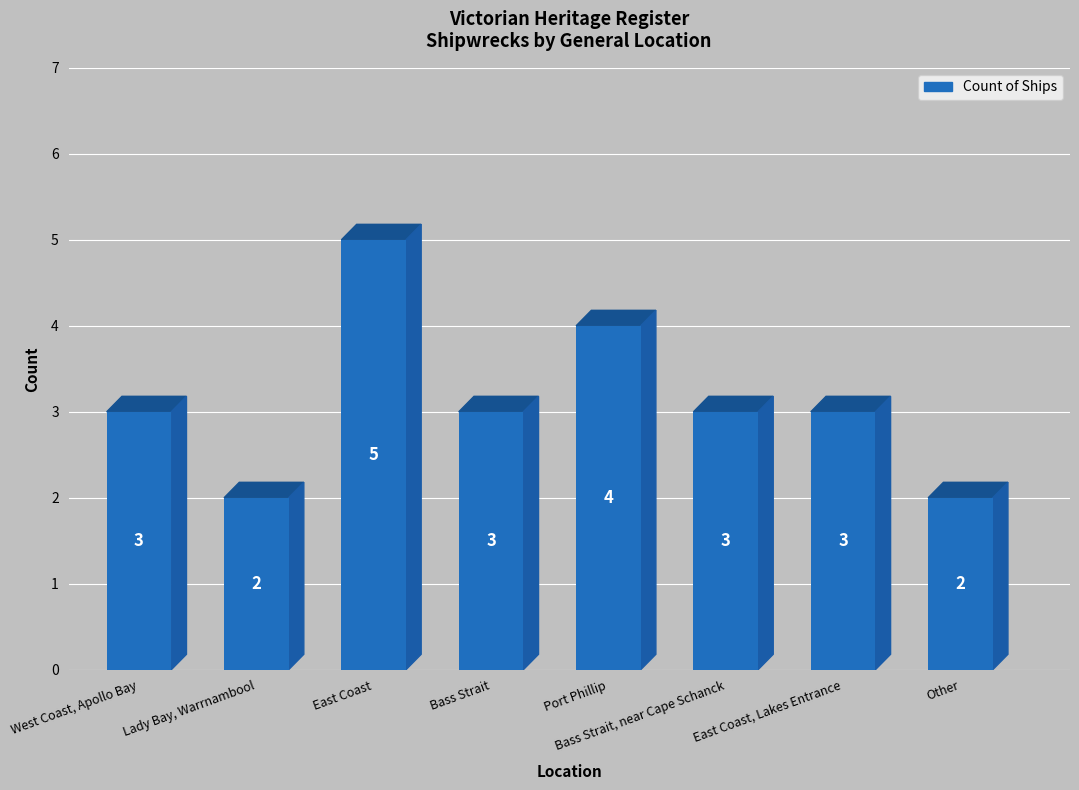

Reading right to left, transcribe all the data shown in this chart.

2	3	3	4	3	5	2	3